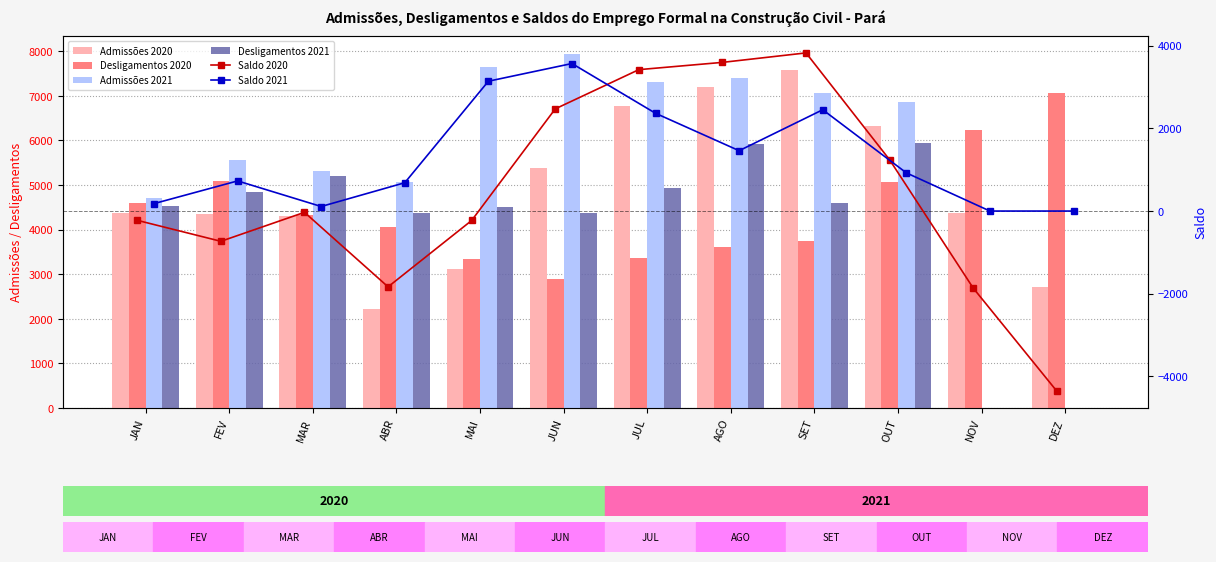

Is it true that Desligamentos 2020 equals 5077 at OUT?

True